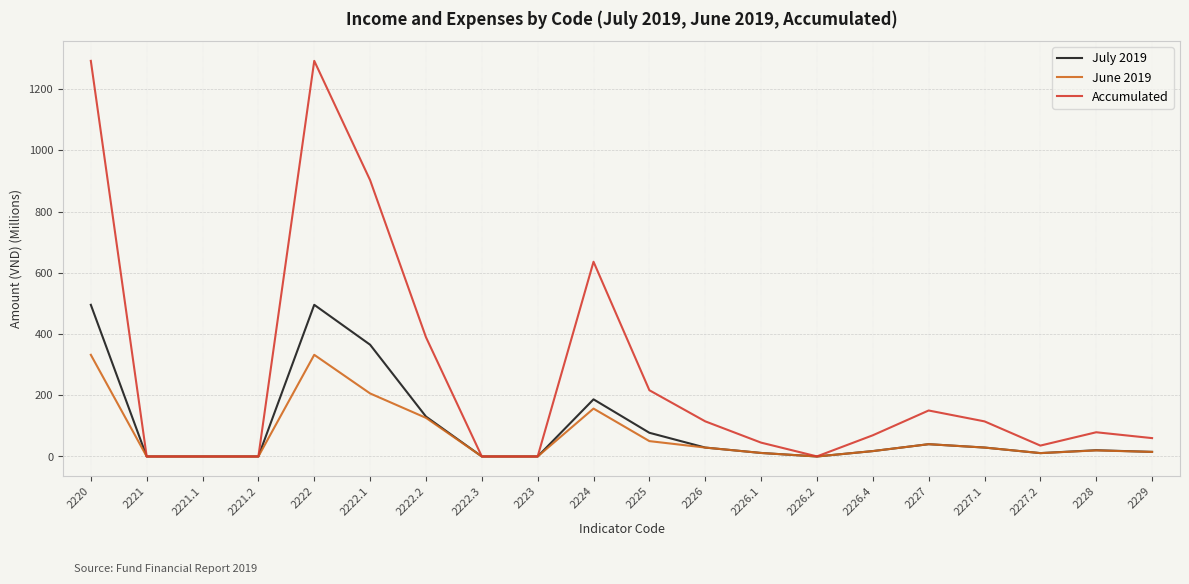

What is the maximum value for Accumulated?

1292.2